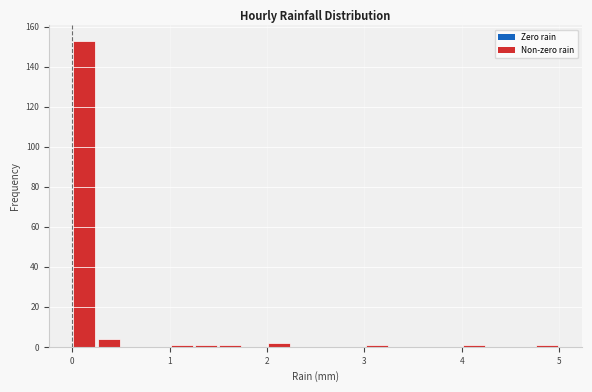

Read against the x-axis, roughly where is the centre of the tallest bar?

0.1